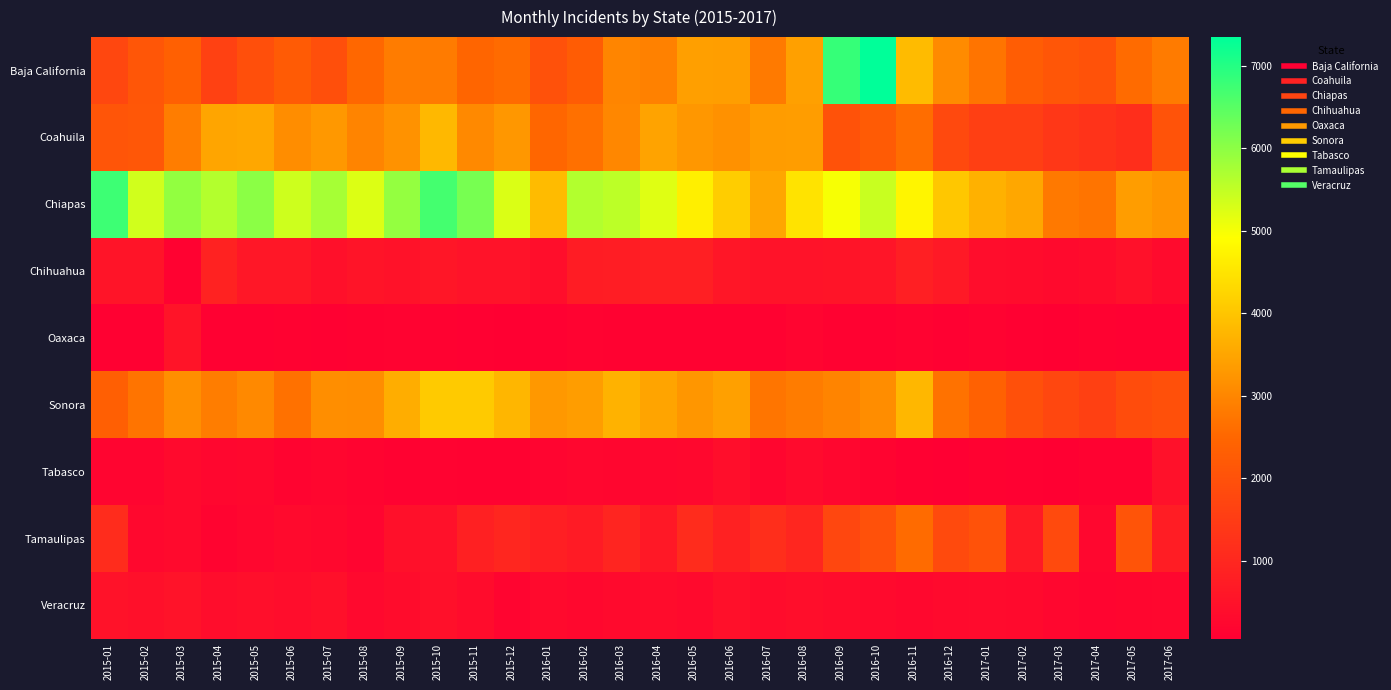

Reading left to right, list all the values displayed in this chart.

Baja California: 2015-01=1775	2015-02=2127	2015-03=2347	2015-04=1628	2015-05=1937	2015-06=2233	2015-07=1934	2015-08=2509	2015-09=2843	2015-10=2831	2015-11=2487	2015-12=2581	2016-01=2005	2016-02=2261	2016-03=2986	2016-04=2930	2016-05=3391	2016-06=3375	2016-07=2806	2016-08=3418	2016-09=6822	2016-10=7346	2016-11=3844	2016-12=3083	2017-01=2724	2017-02=2286	2017-03=2105	2017-04=2020	2017-05=2587	2017-06=2831
Coahuila: 2015-01=2091	2015-02=2145	2015-03=2846	2015-04=3499	2015-05=3526	2015-06=3108	2015-07=3299	2015-08=2960	2015-09=3194	2015-10=3798	2015-11=3055	2015-12=3272	2016-01=2503	2016-02=2658	2016-03=3030	2016-04=3458	2016-05=3262	2016-06=3181	2016-07=3355	2016-08=3359	2016-09=2021	2016-10=2223	2016-11=2608	2016-12=1816	2017-01=1575	2017-02=1574	2017-03=1366	2017-04=1288	2017-05=1156	2017-06=2061
Chiapas: 2015-01=6755	2015-02=5366	2015-03=5937	2015-04=5625	2015-05=6019	2015-06=5381	2015-07=5760	2015-08=5244	2015-09=5922	2015-10=6677	2015-11=6204	2015-12=5260	2016-01=3856	2016-02=5648	2016-03=5539	2016-04=5221	2016-05=4664	2016-06=4140	2016-07=3506	2016-08=4473	2016-09=4986	2016-10=5432	2016-11=4768	2016-12=4028	2017-01=3678	2017-02=3528	2017-03=2797	2017-04=2710	2017-05=3367	2017-06=3236
Chihuahua: 2015-01=559	2015-02=546	2015-03=129	2015-04=871	2015-05=621	2015-06=620	2015-07=439	2015-08=552	2015-09=501	2015-10=588	2015-11=536	2015-12=528	2016-01=397	2016-02=738	2016-03=757	2016-04=805	2016-05=809	2016-06=585	2016-07=518	2016-08=519	2016-09=558	2016-10=577	2016-11=816	2016-12=655	2017-01=385	2017-02=355	2017-03=313	2017-04=362	2017-05=481	2017-06=329
Oaxaca: 2015-01=89	2015-02=101	2015-03=551	2015-04=108	2015-05=99	2015-06=121	2015-07=107	2015-08=118	2015-09=141	2015-10=114	2015-11=107	2015-12=75	2016-01=92	2016-02=151	2016-03=119	2016-04=122	2016-05=128	2016-06=121	2016-07=117	2016-08=191	2016-09=113	2016-10=110	2016-11=145	2016-12=83	2017-01=142	2017-02=104	2017-03=77	2017-04=129	2017-05=100	2017-06=99
Sonora: 2015-01=2333	2015-02=2726	2015-03=3131	2015-04=2861	2015-05=3049	2015-06=2665	2015-07=3123	2015-08=3113	2015-09=3623	2015-10=4076	2015-11=4081	2015-12=3758	2016-01=3279	2016-02=3361	2016-03=3700	2016-04=3485	2016-05=3257	2016-06=3419	2016-07=2740	2016-08=2842	2016-09=2962	2016-10=3115	2016-11=3772	2016-12=2680	2017-01=2377	2017-02=1987	2017-03=1761	2017-04=1582	2017-05=1889	2017-06=1967
Tabasco: 2015-01=194	2015-02=205	2015-03=298	2015-04=226	2015-05=271	2015-06=179	2015-07=219	2015-08=174	2015-09=121	2015-10=141	2015-11=133	2015-12=114	2016-01=204	2016-02=240	2016-03=215	2016-04=230	2016-05=261	2016-06=400	2016-07=218	2016-08=329	2016-09=233	2016-10=173	2016-11=85	2016-12=54	2017-01=129	2017-02=86	2017-03=73	2017-04=133	2017-05=132	2017-06=485
Tamaulipas: 2015-01=1135	2015-02=259	2015-03=299	2015-04=176	2015-05=234	2015-06=309	2015-07=273	2015-08=199	2015-09=459	2015-10=494	2015-11=828	2015-12=970	2016-01=816	2016-02=721	2016-03=957	2016-04=640	2016-05=1135	2016-06=858	2016-07=1171	2016-08=971	2016-09=1764	2016-10=2004	2016-11=2584	2016-12=1823	2017-01=2023	2017-02=668	2017-03=1827	2017-04=242	2017-05=2066	2017-06=769
Veracruz: 2015-01=505	2015-02=467	2015-03=538	2015-04=395	2015-05=430	2015-06=369	2015-07=441	2015-08=287	2015-09=366	2015-10=439	2015-11=359	2015-12=192	2016-01=311	2016-02=268	2016-03=308	2016-04=365	2016-05=310	2016-06=457	2016-07=357	2016-08=396	2016-09=358	2016-10=323	2016-11=260	2016-12=300	2017-01=344	2017-02=320	2017-03=244	2017-04=188	2017-05=220	2017-06=239